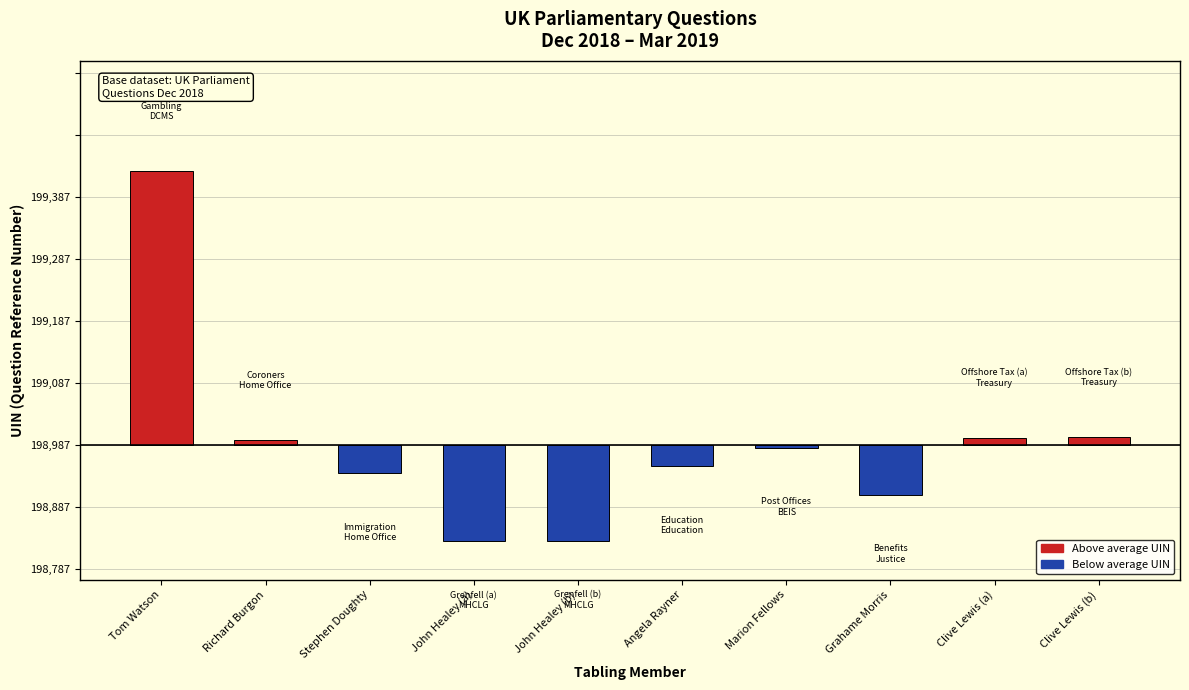

Does the chart contain any negative values?

Yes